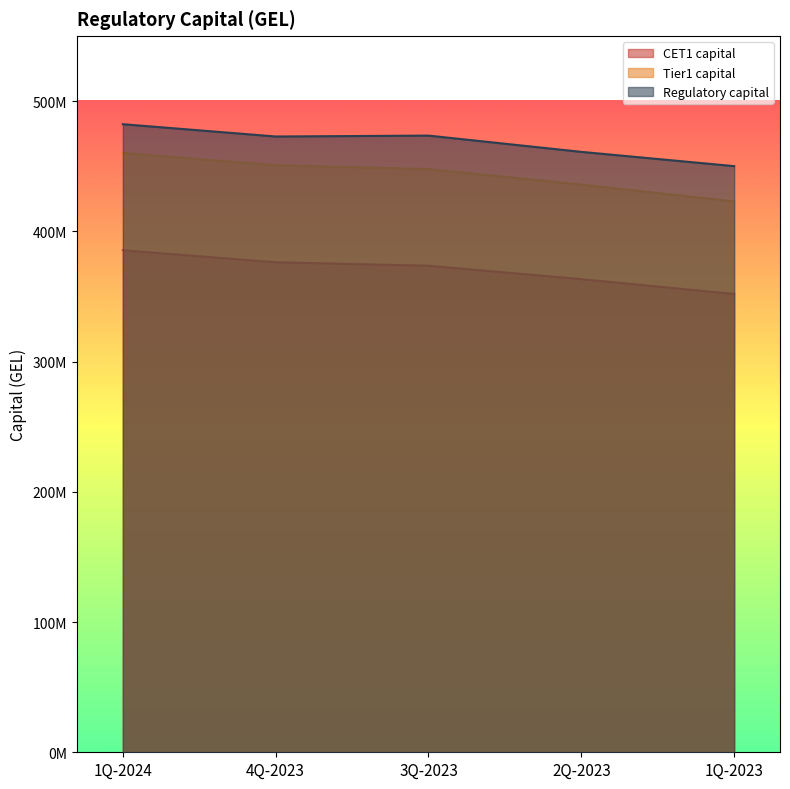

What is the label of the 5th point from the left?

1Q-2023